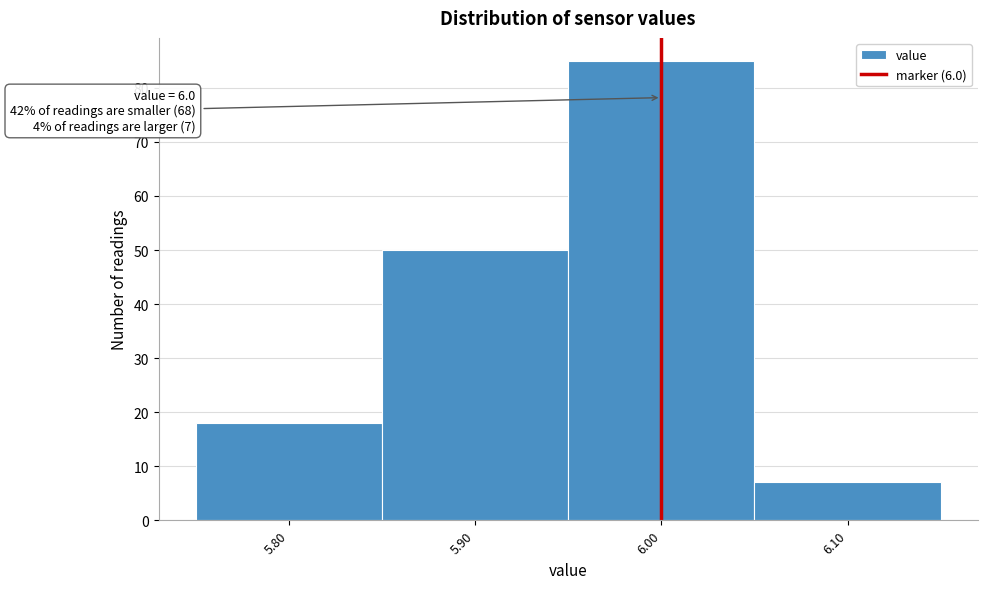

Over which range of the x-axis is the bar tallest?

5.95 to 6.05